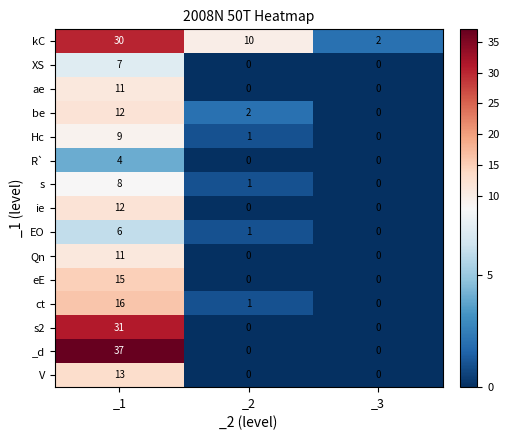

The _d series shows 13 at _1. True or false?

False